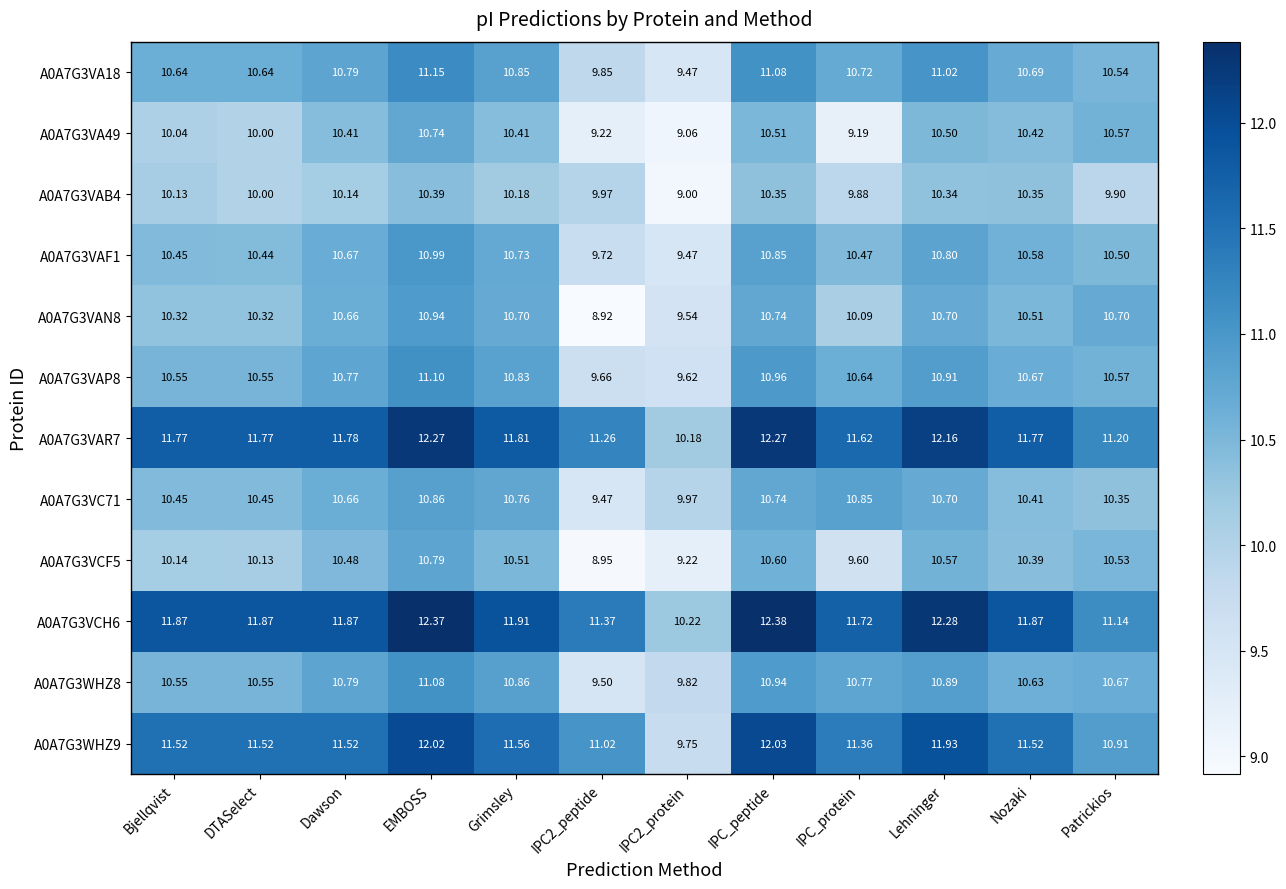

Which category has the highest value across all series?

IPC_peptide